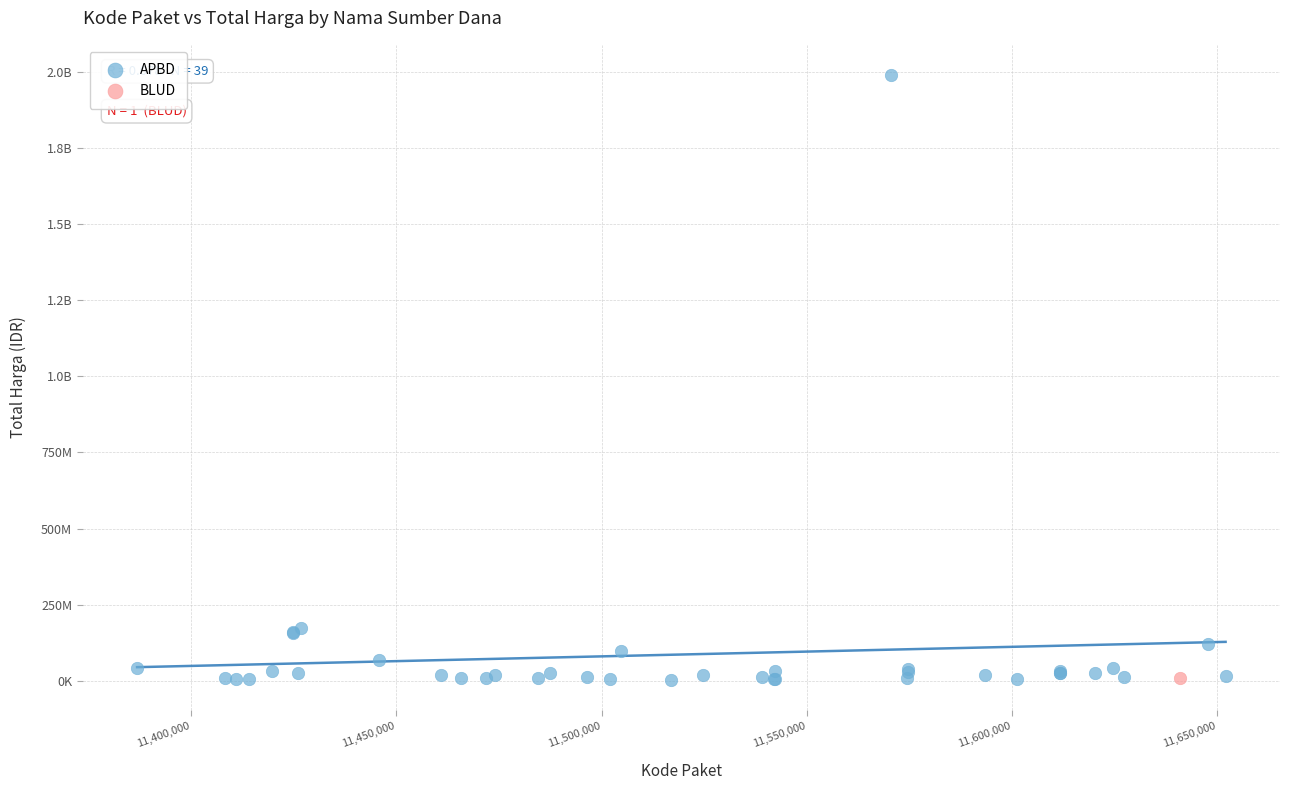

What are all the series names shown in the legend?

APBD, BLUD